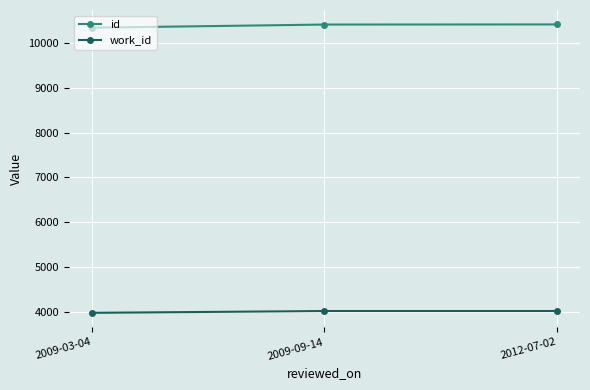

What is the minimum value for work_id?

3980